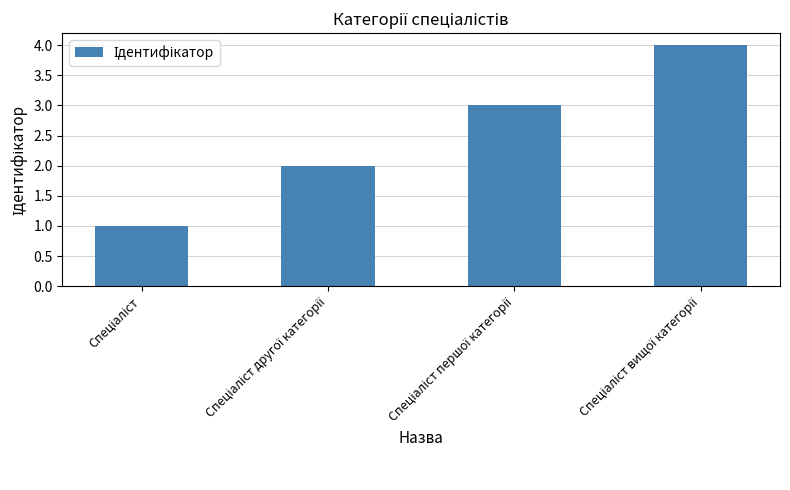

What is the difference between the maximum and minimum values?

3